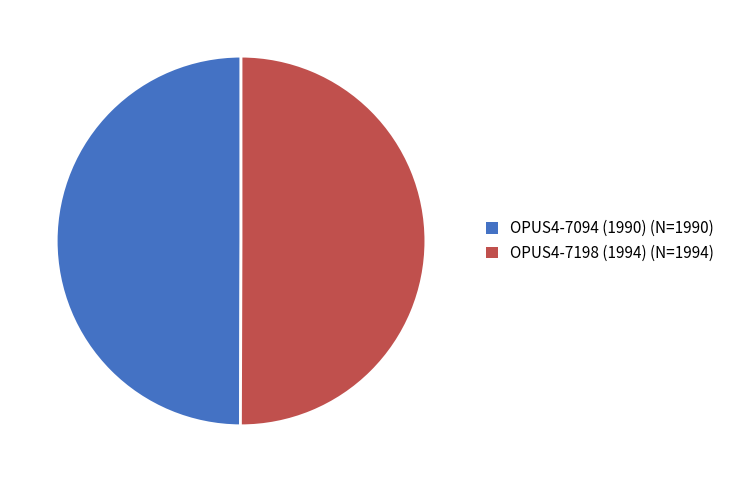

Is the sum of OPUS4-7198 (1994) (N=1994) and OPUS4-7094 (1990) (N=1990) greater than half?

Yes